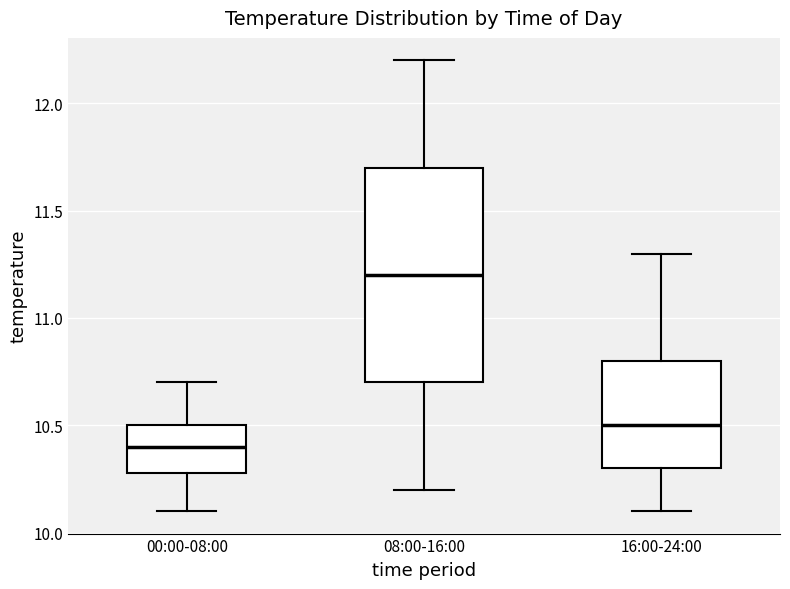

Which box's median line is the highest?

08:00-16:00